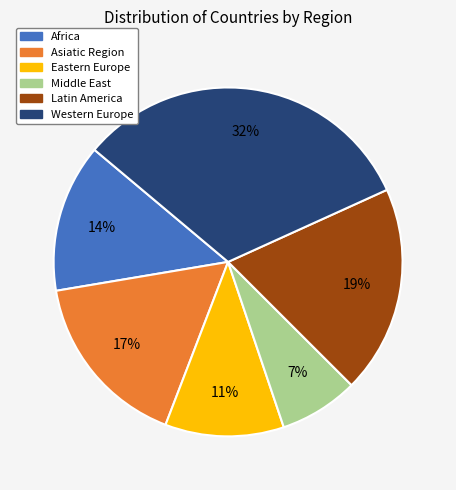

To the nearest percent, what is the average slice percentage?

17%